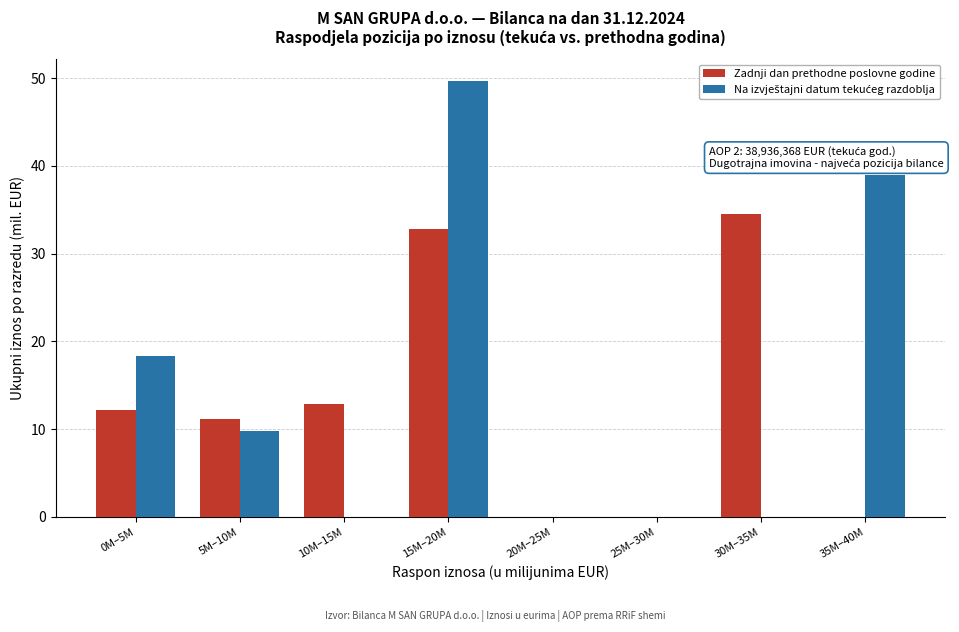

What is the sum of all Zadnji dan prethodne poslovne godine values?

103.6